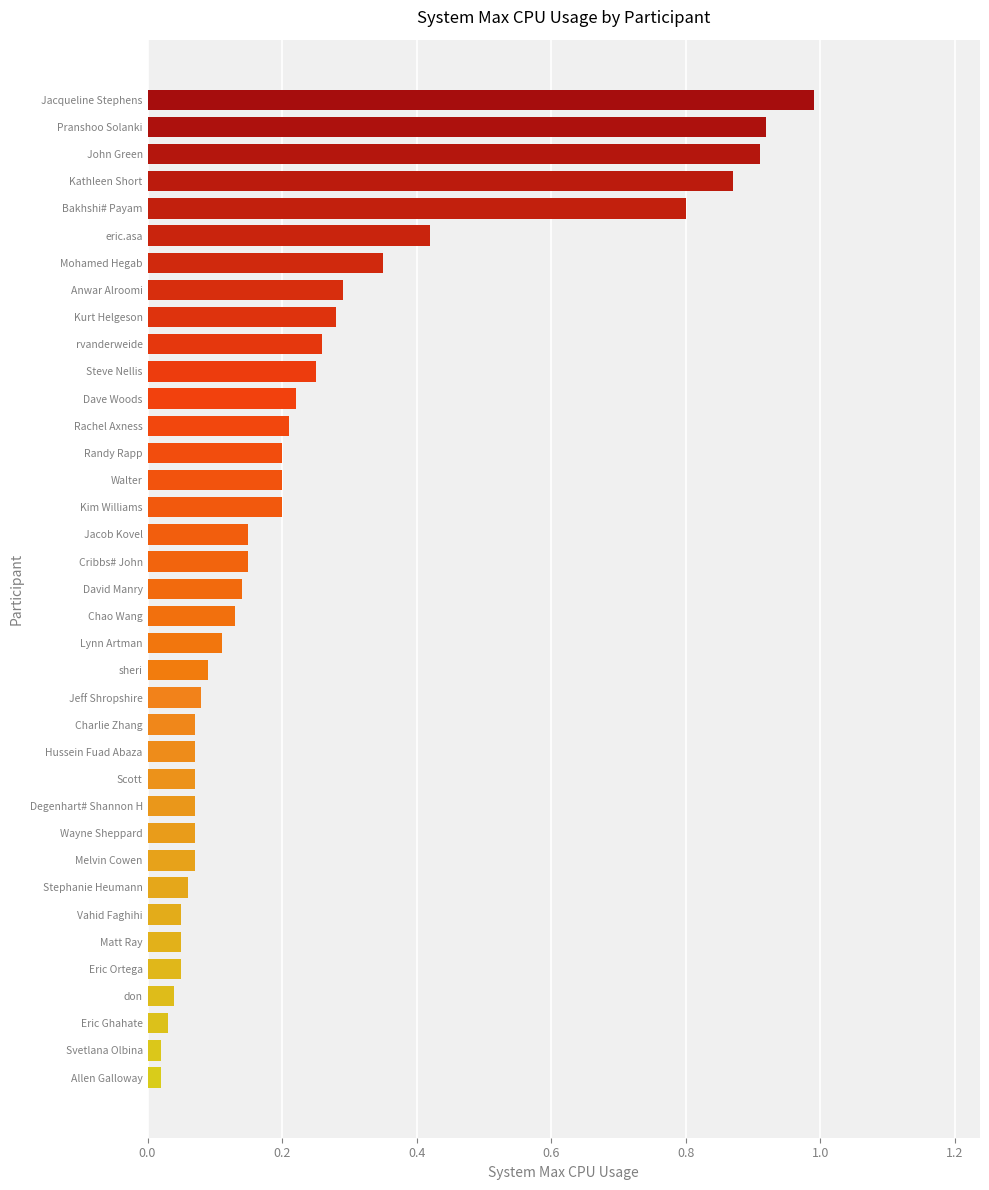

At which category does the chart reach its peak across all series?

Jacqueline Stephens